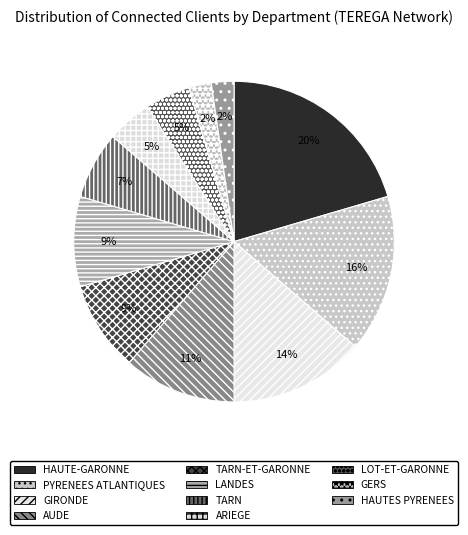

What is the largest slice in the pie chart?

HAUTE-GARONNE